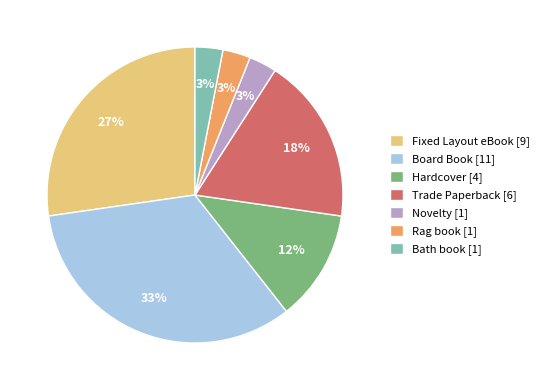

To the nearest percent, what is the combined percentage of Bath book and Hardcover?

15%